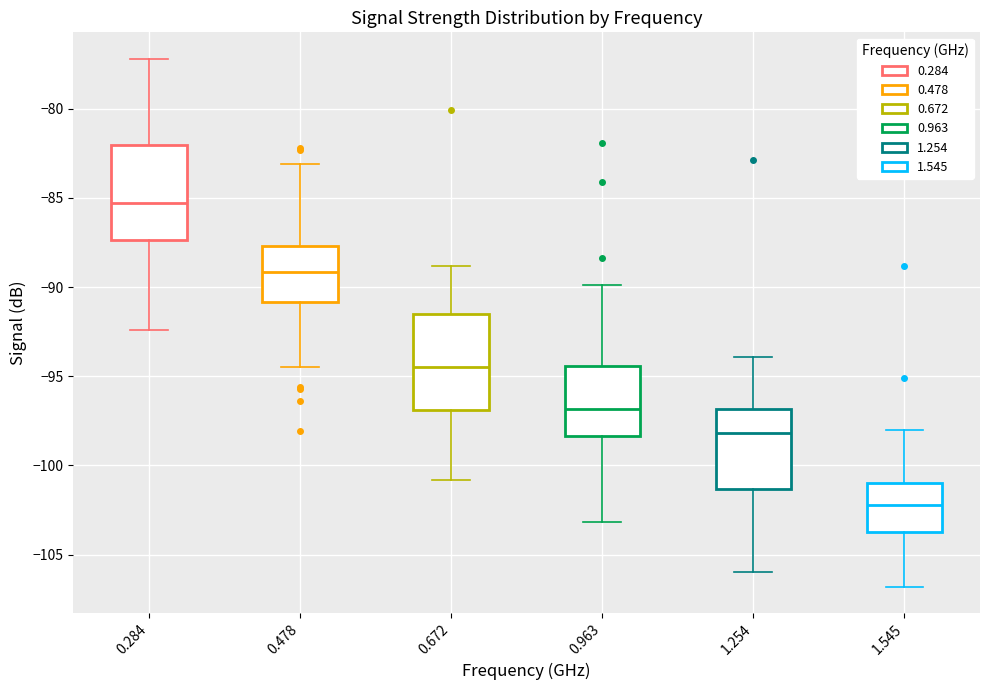

Reading left to right, read every box against the y-axis: the position of its median line, the range the box covers, and the ends of its whiskers. The values are not printed on the chart, so give them approximately, as read against the axis.

0.284: median -85.5, box -87.5 to -82.0, whiskers -92.5 to -77.0
0.478: median -89.0, box -91.0 to -87.5, whiskers -94.5 to -83.0
0.672: median -94.5, box -97.0 to -91.5, whiskers -101.0 to -89.0
0.963: median -97.0, box -98.5 to -94.5, whiskers -103.0 to -90.0
1.254: median -98.0, box -101.5 to -97.0, whiskers -106.0 to -94.0
1.545: median -102.0, box -103.5 to -101.0, whiskers -107.0 to -98.0